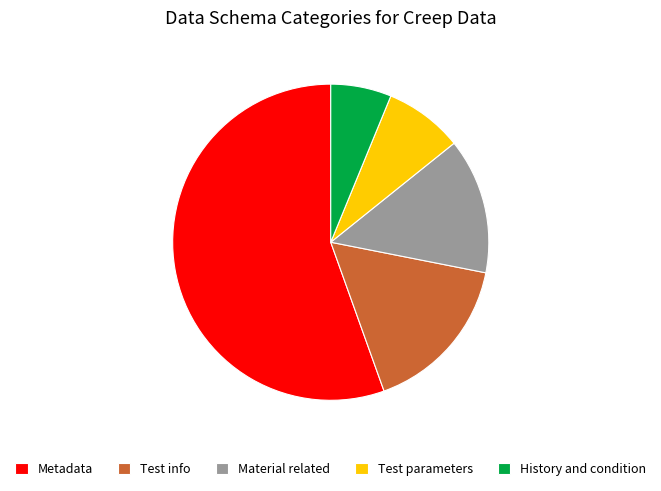

How many slices are in this pie chart?

5